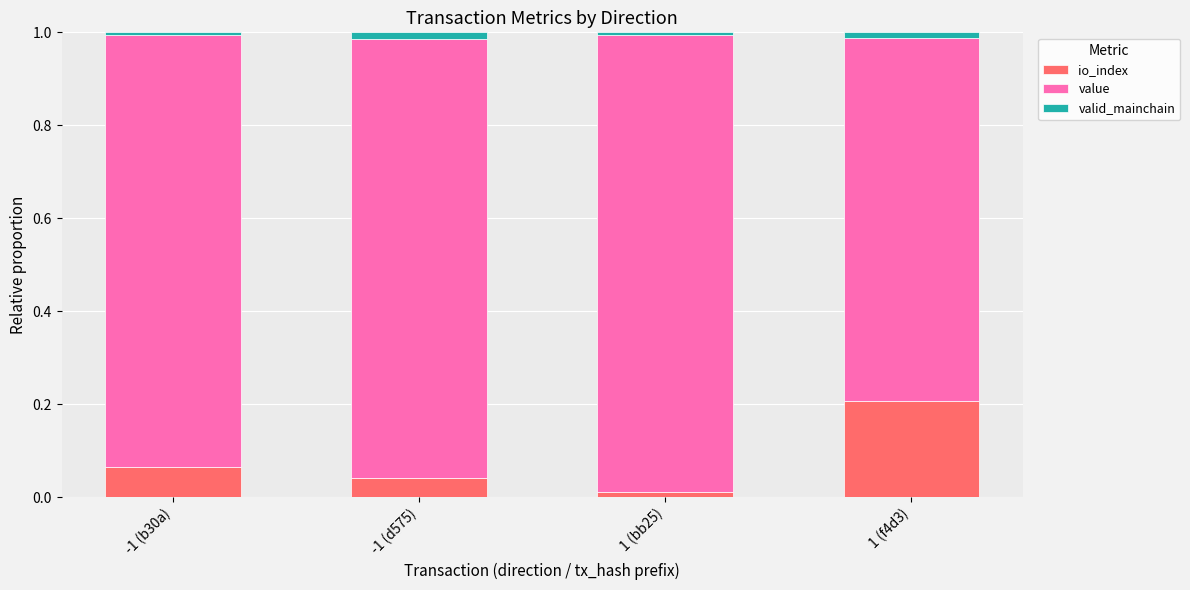

Does the chart contain any negative values?

No